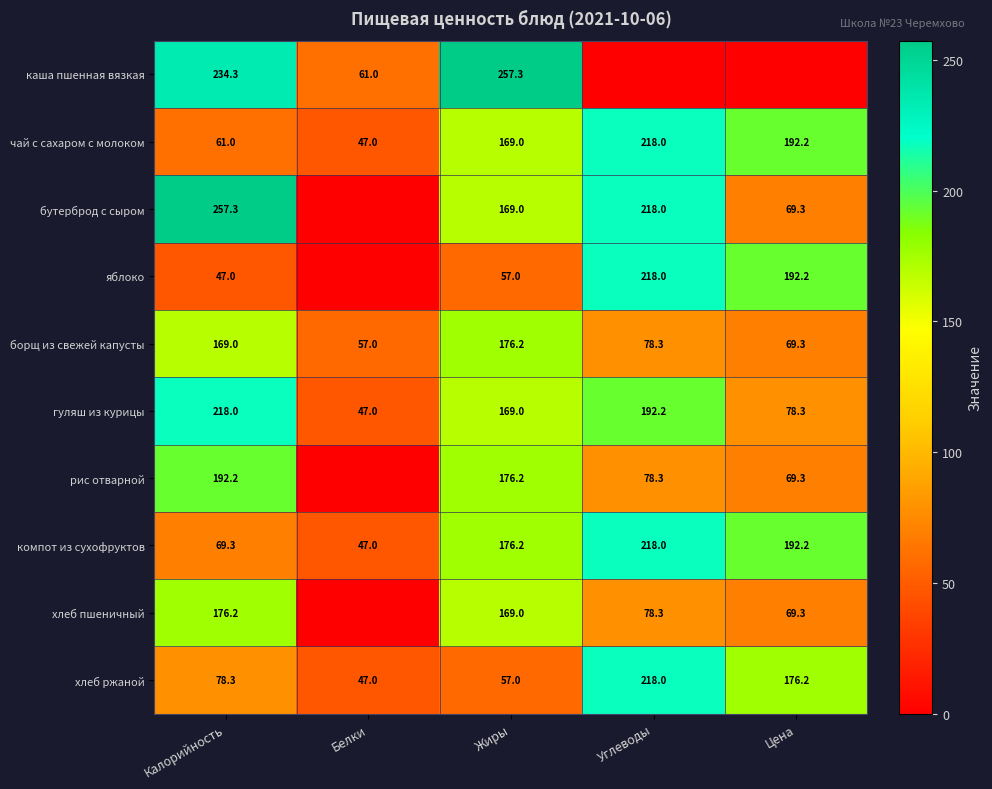

Is it true that хлеб пшеничный equals 78.3 at Углеводы?

True